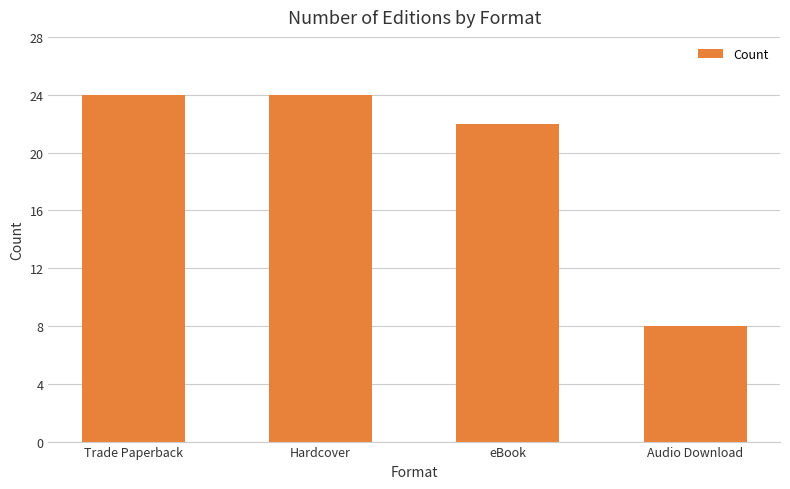

What position from the right is Hardcover?

3